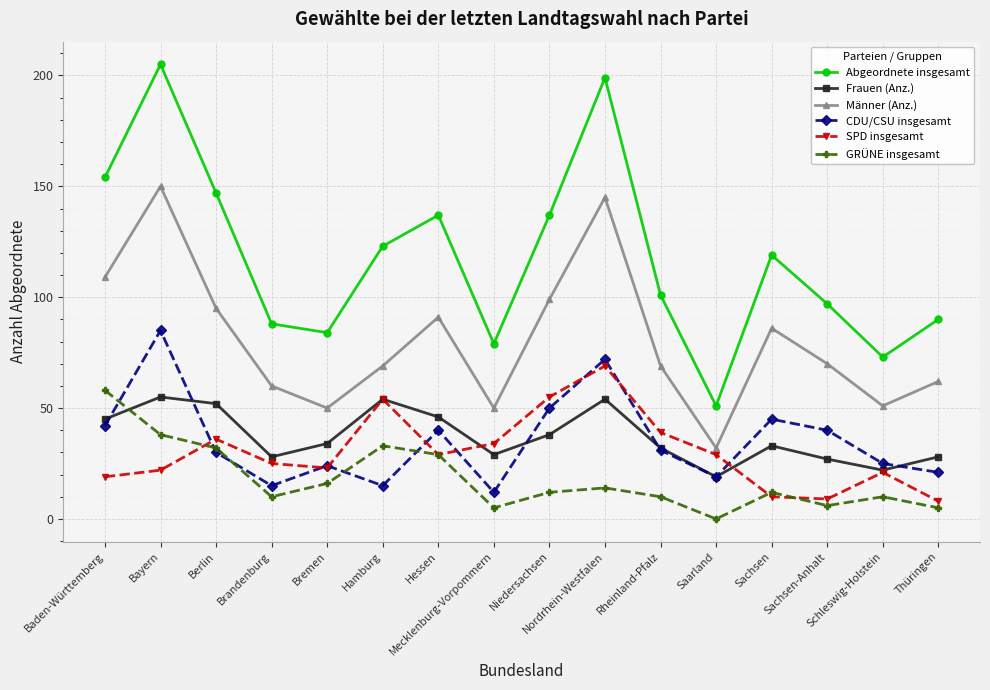

Which series has the widest spread of values?

Abgeordnete insgesamt